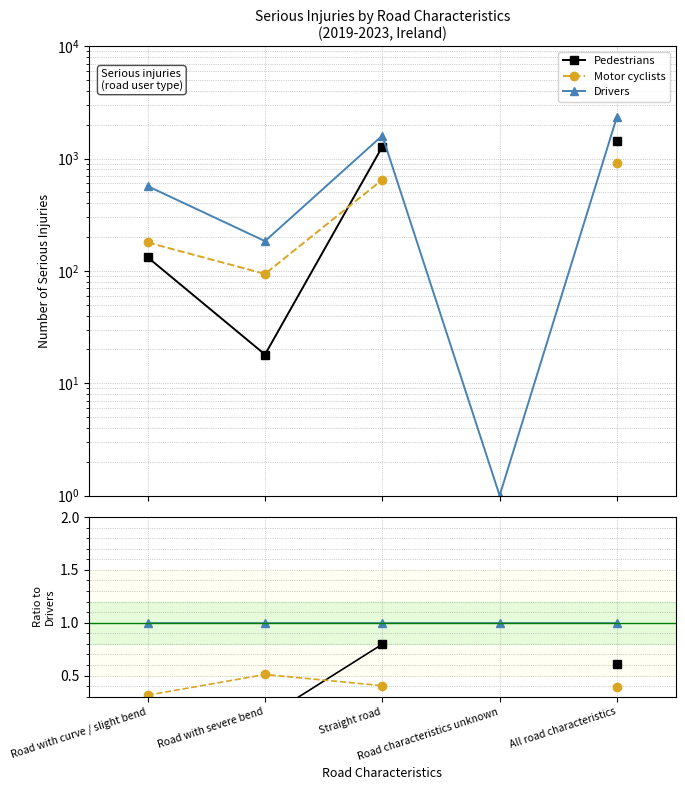

What is the spread (max minus min) of values at Road with severe bend?

0.9